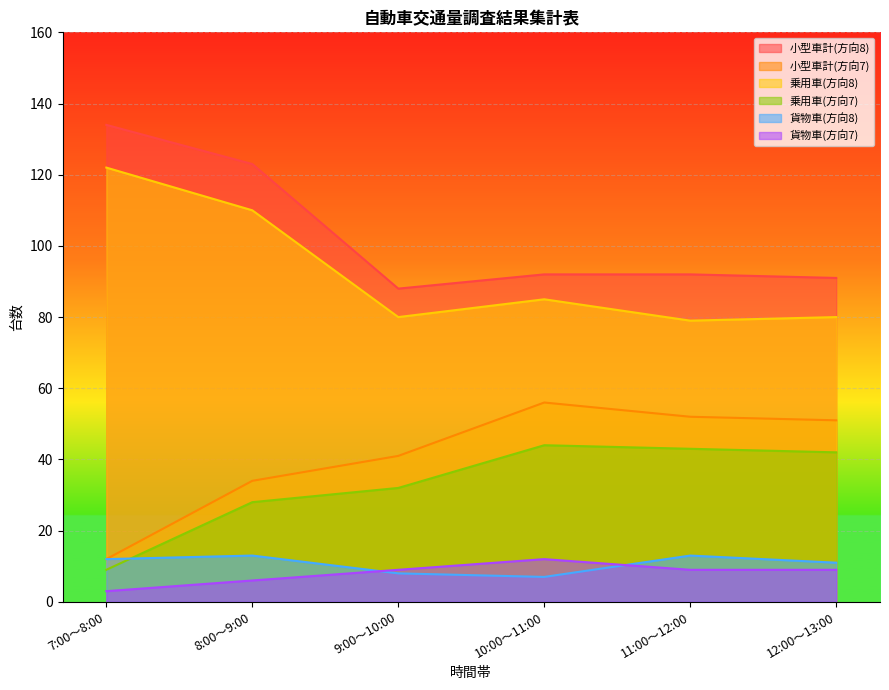

At which label is 乗用車(方向8) closest to 100?

8:00～9:00